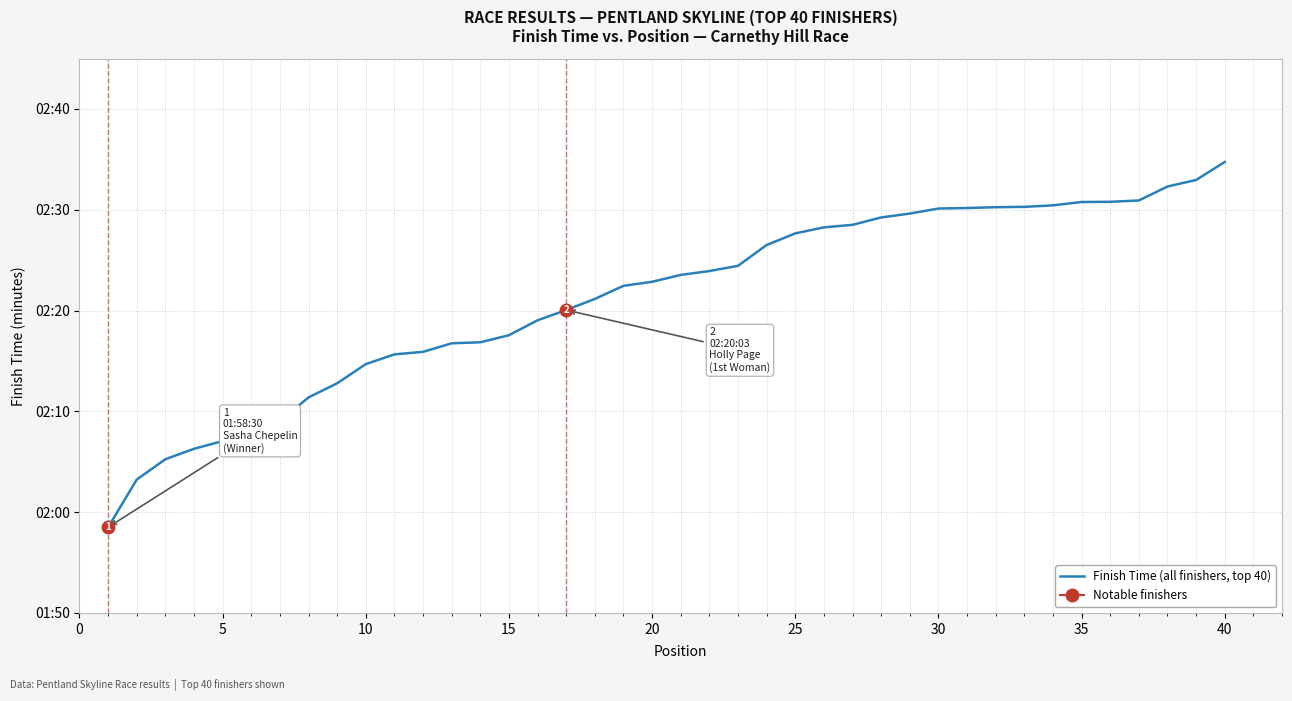

What is the difference between the maximum and minimum values?

36.2